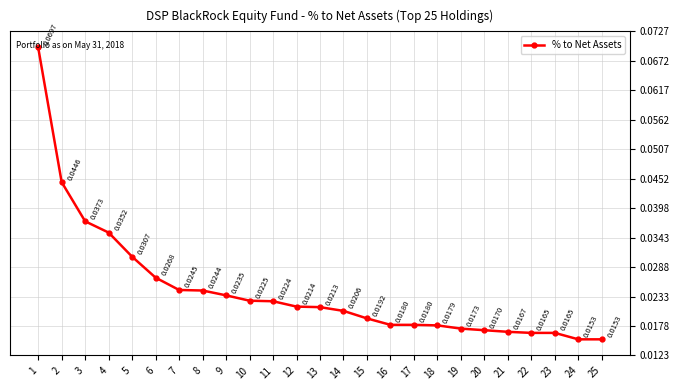

What is the sum of all values?

0.6